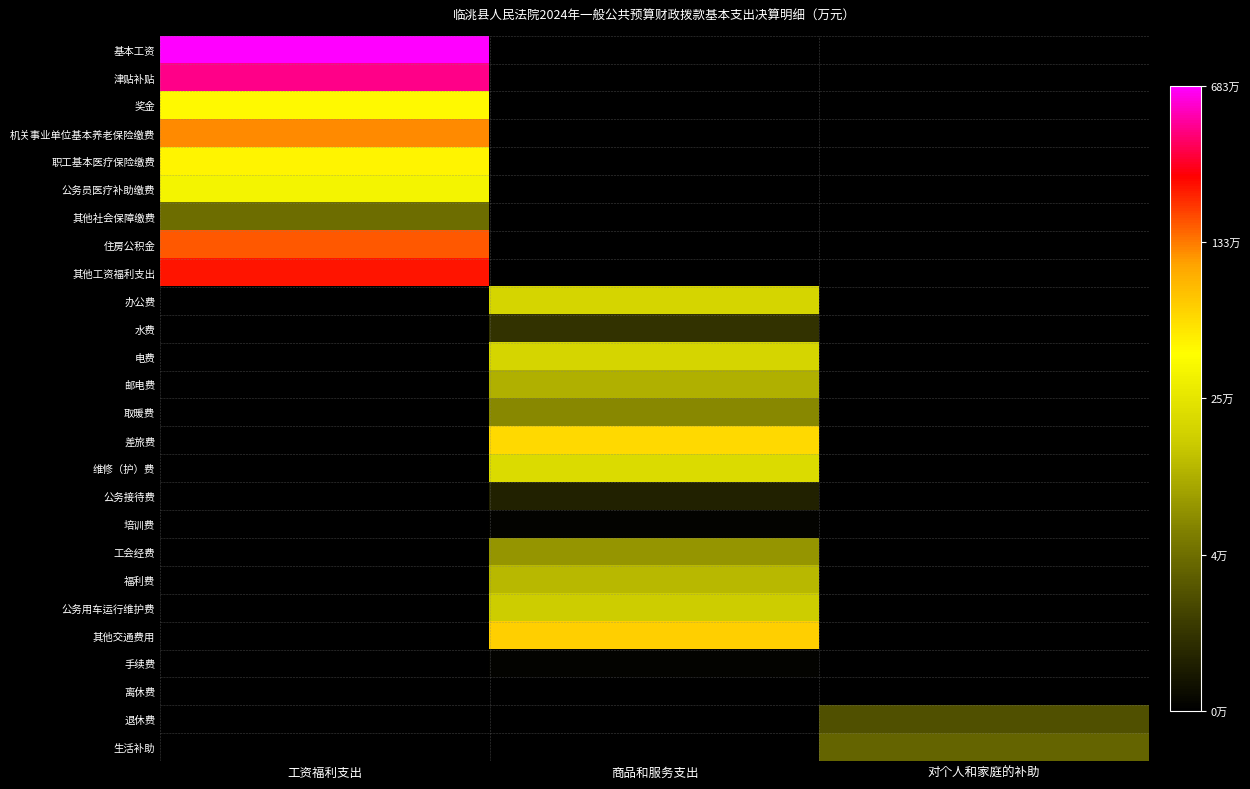

At which category is the sum across all series the highest?

工资福利支出